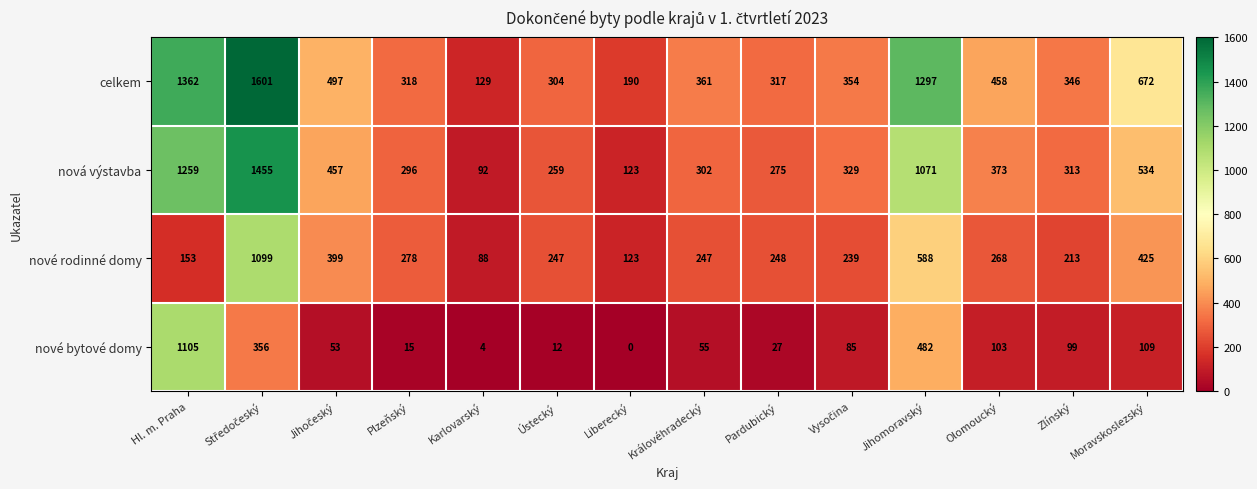

What is the maximum value shown in the chart?

1601